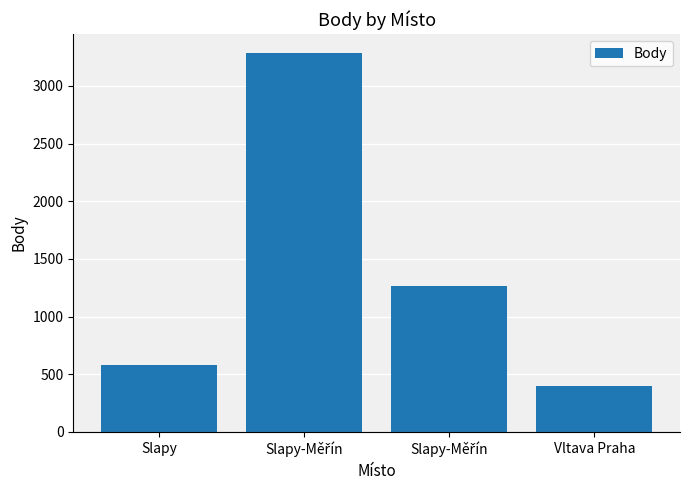

How many distinct data groups are displayed?

1